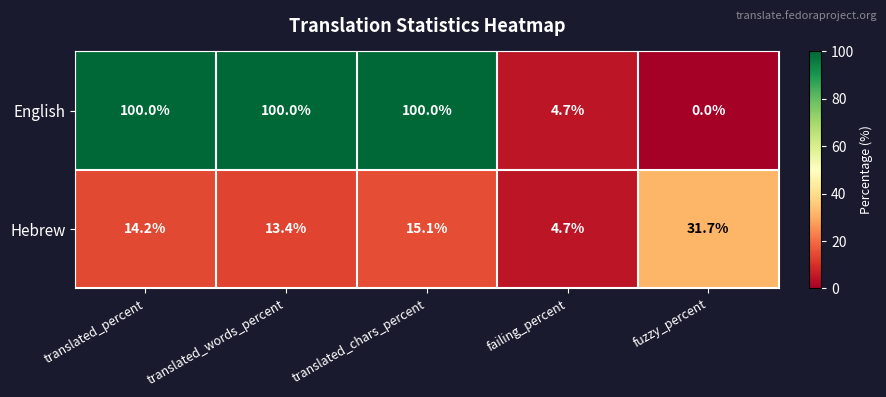

Which series has the largest range (max minus min)?

English